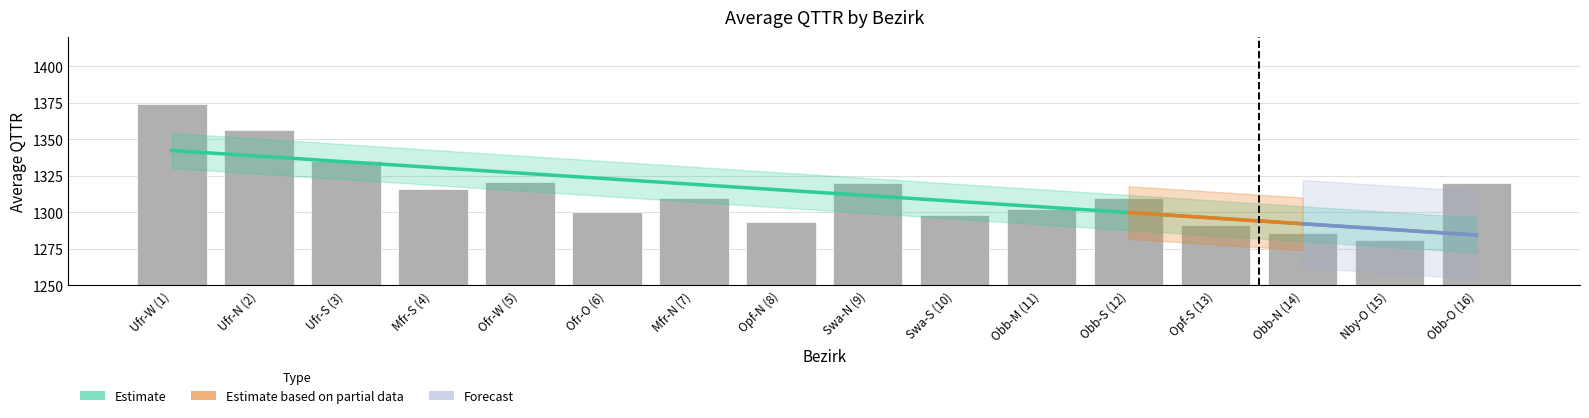

What is the smallest value displayed?

1281